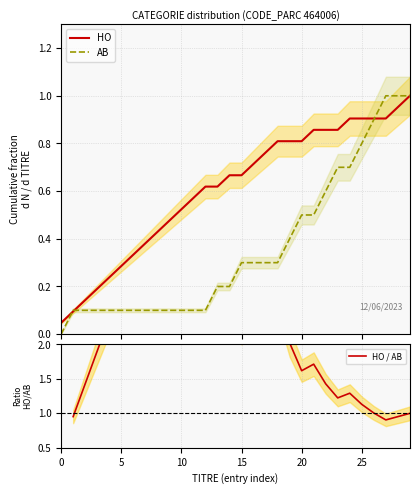

How many positive values does the AB series have?

29